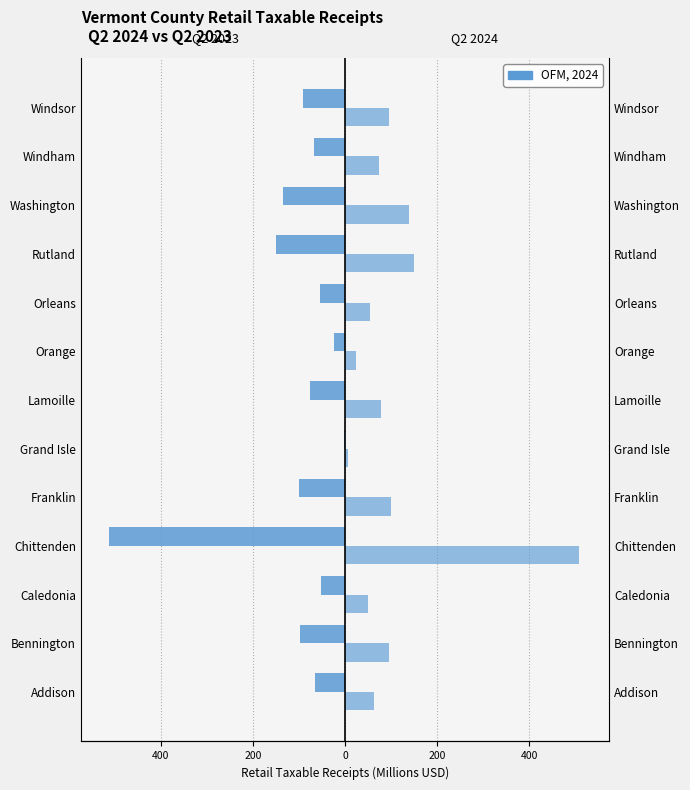

Is it true that Previous Retail (Q2 2023) equals -195.3 at Washington?

False